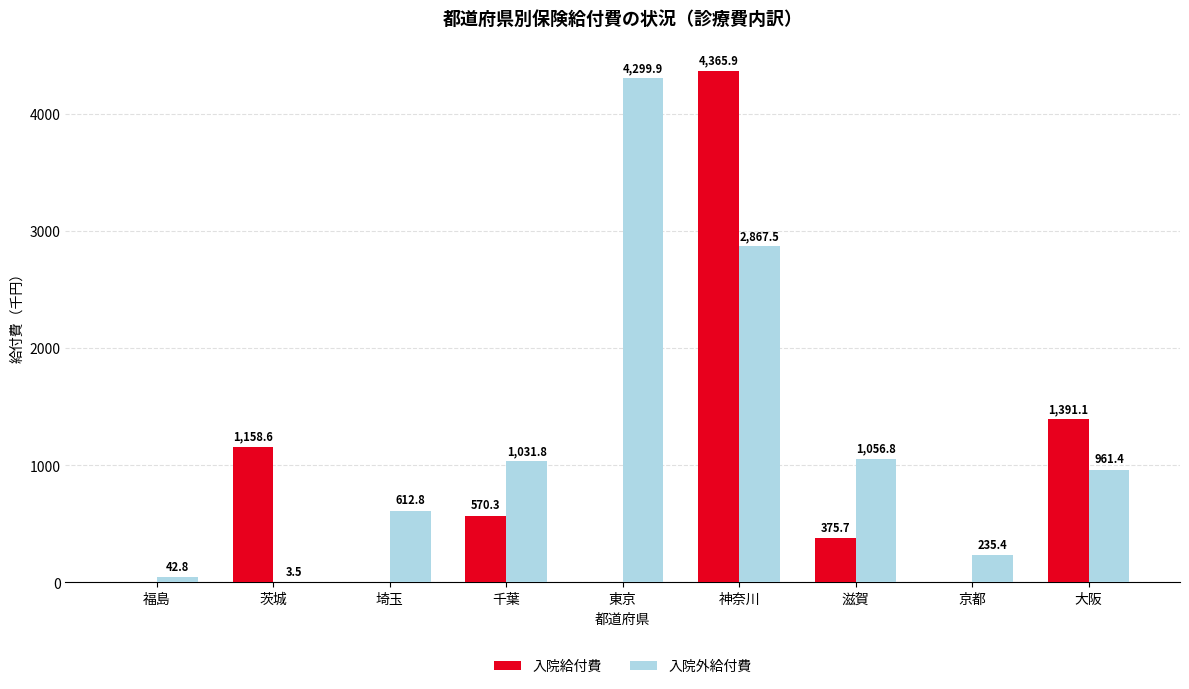

Does the chart contain stacked bars?

No